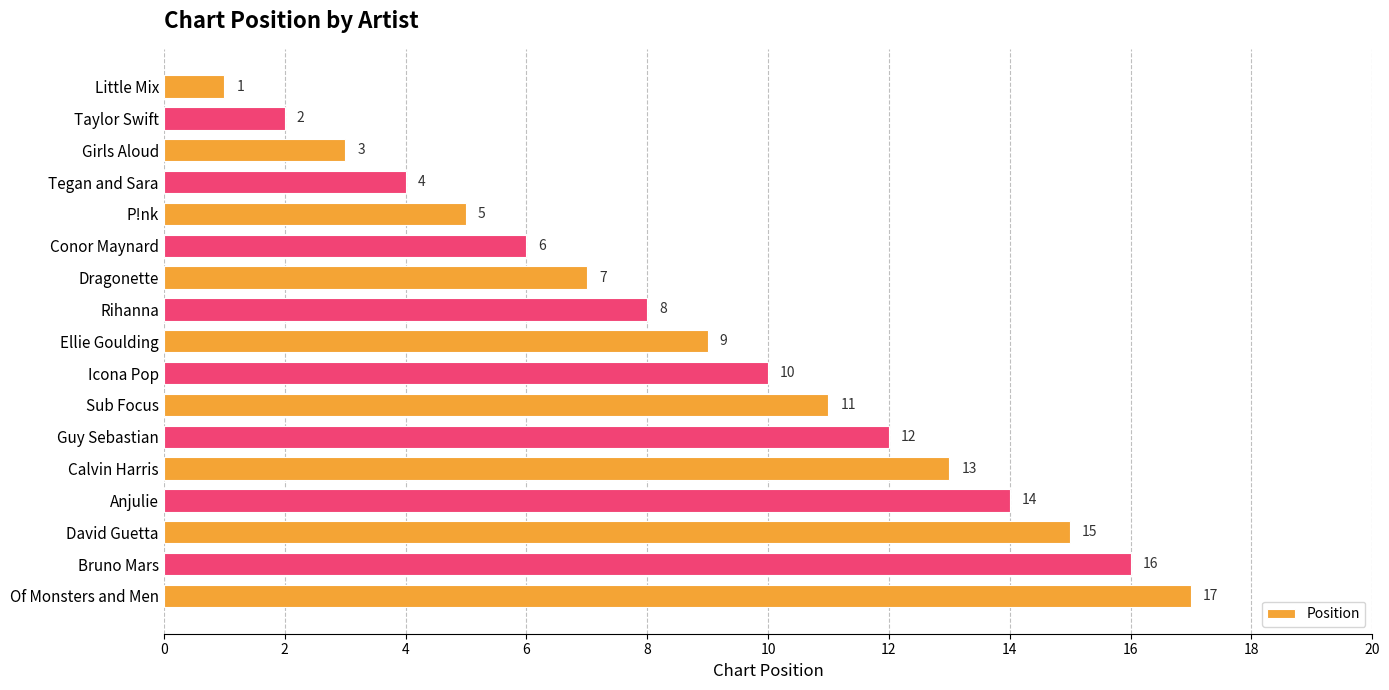

What is the difference between the second highest and minimum values?

15